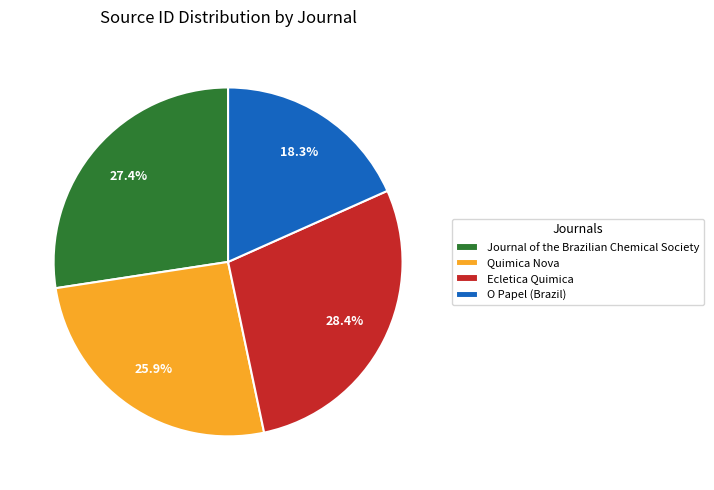

To the nearest percent, what portion does Ecletica Quimica represent?

28%